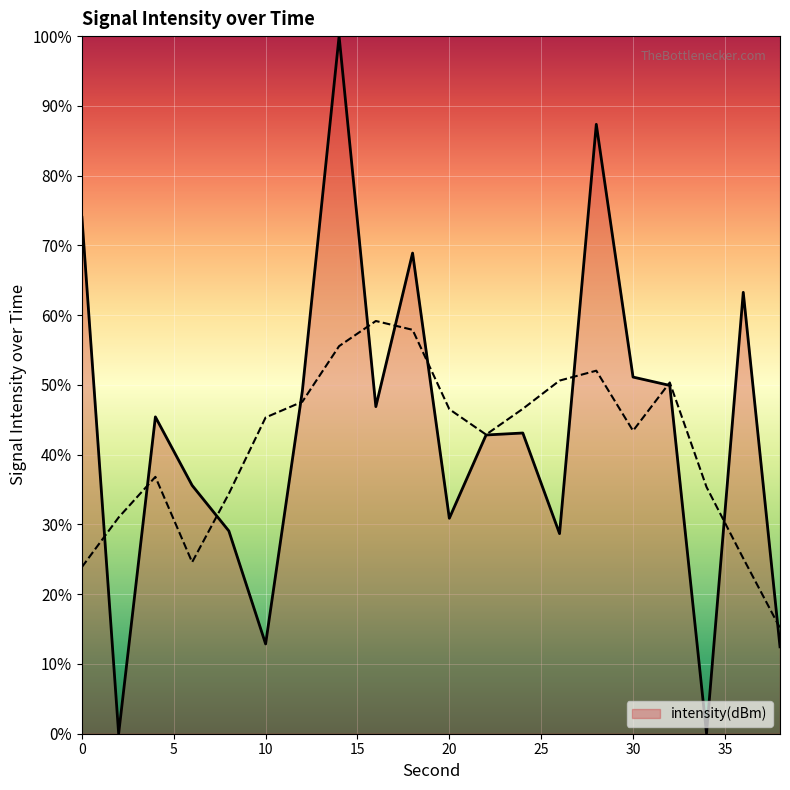

The chart shows a value of 35.6 at 6. True or false?

True